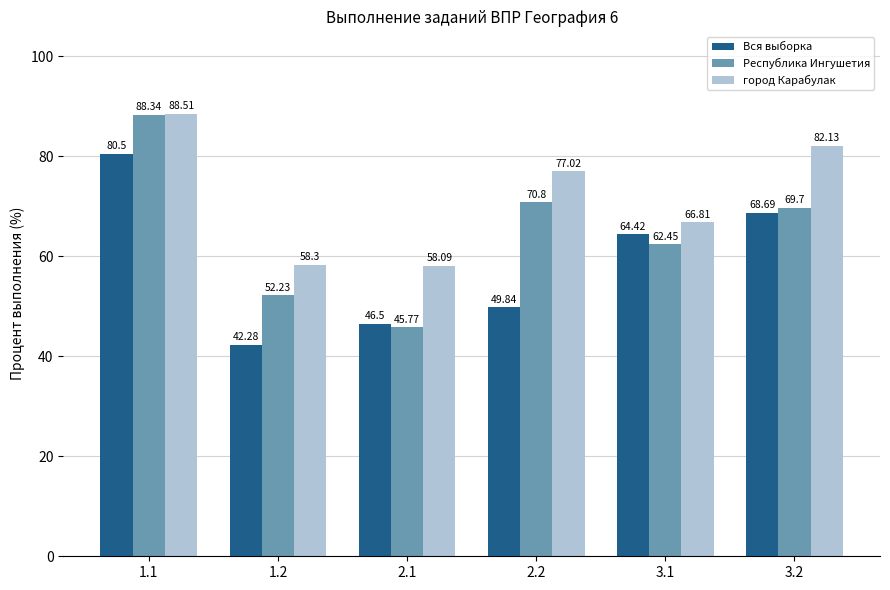

Count the number of categories in the chart.

6